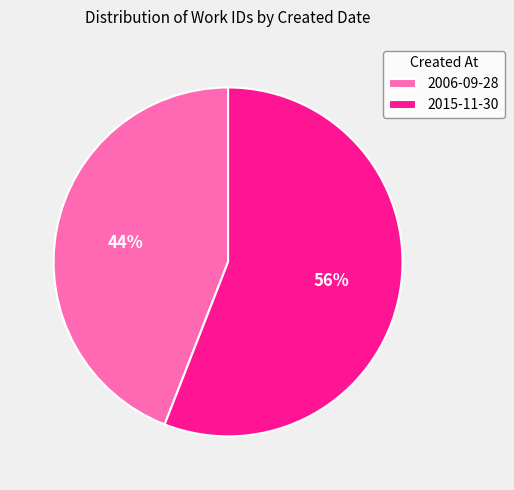

How many segments does this pie chart have?

2